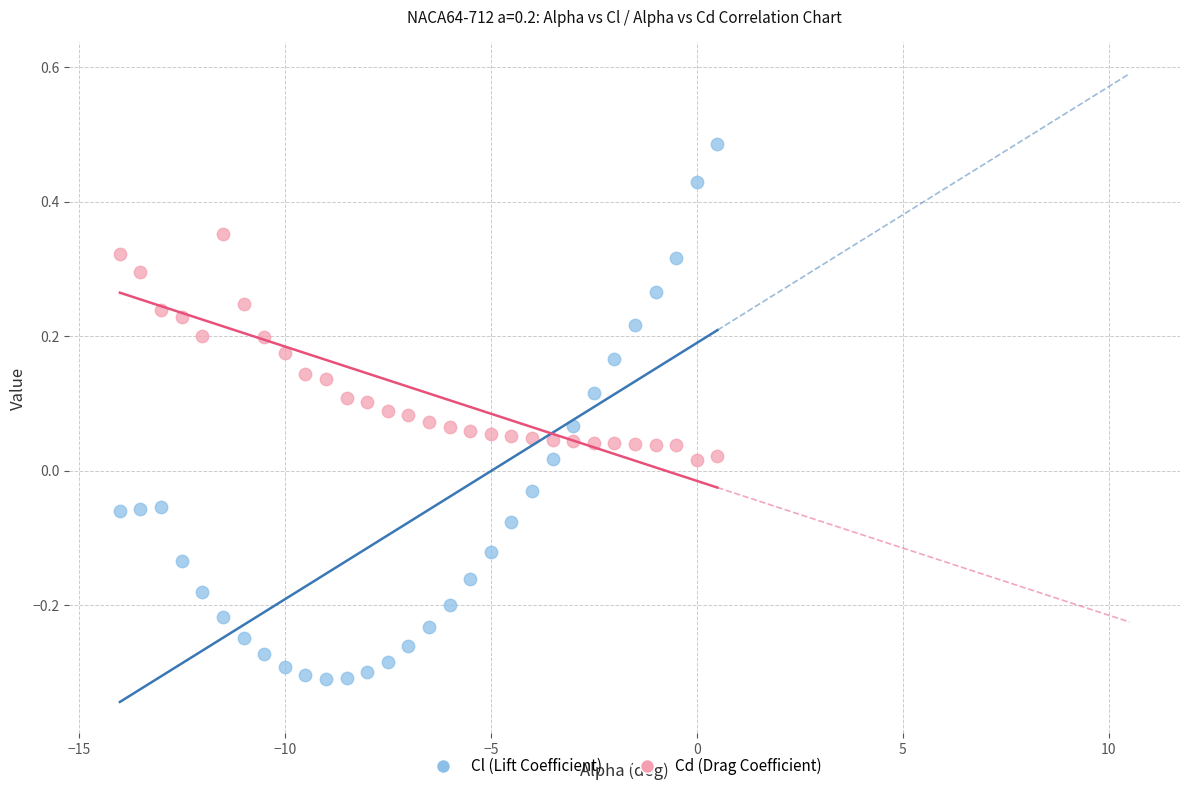

Across all data points, what is the range of Y values (max minus min)?

0.8